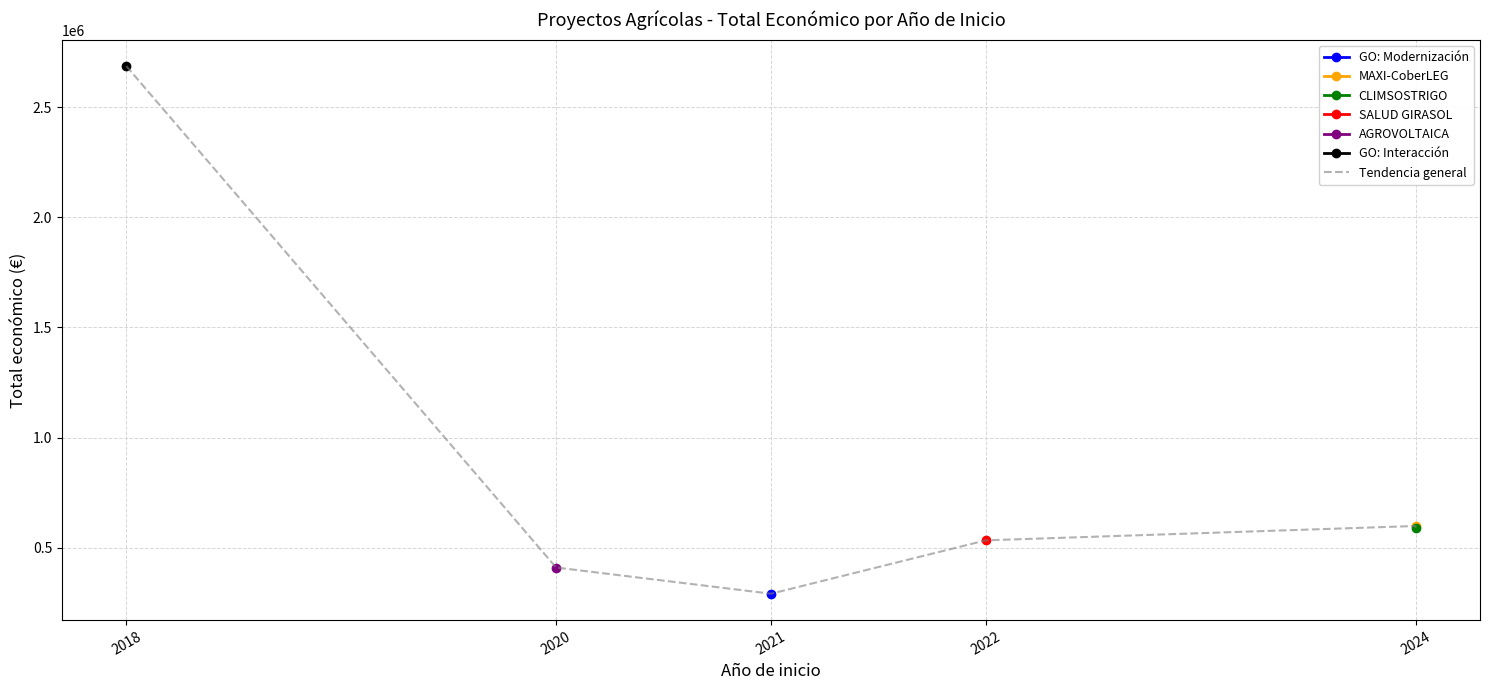

Which has a higher value, 2022 or 2020?

2022